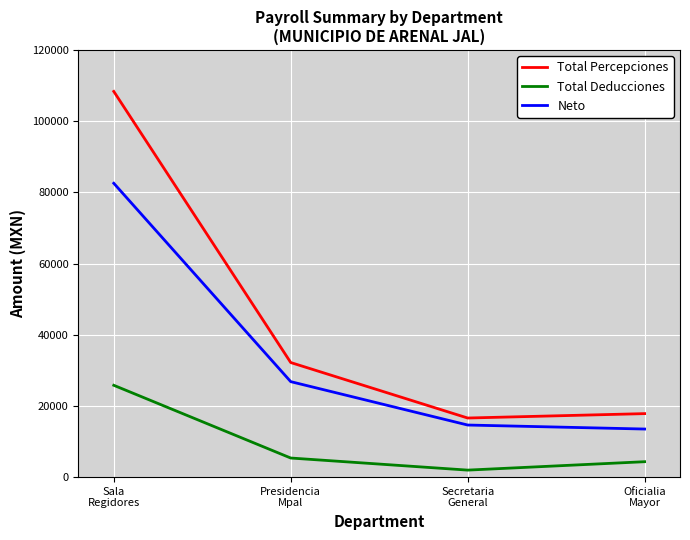

At how many categories does at least one series exceed 101808?

1